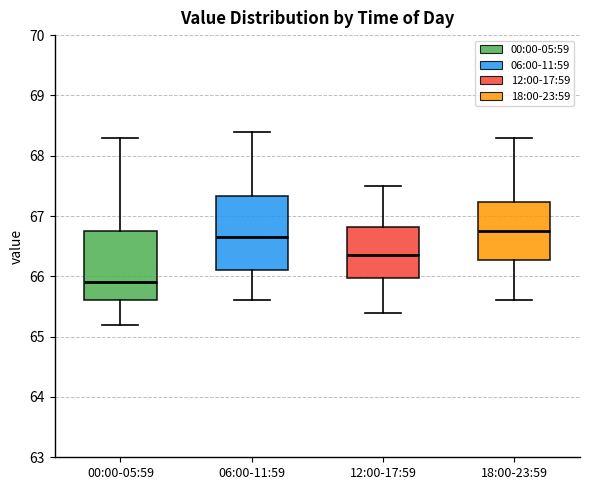

Which box's median line is the lowest?

00:00-05:59